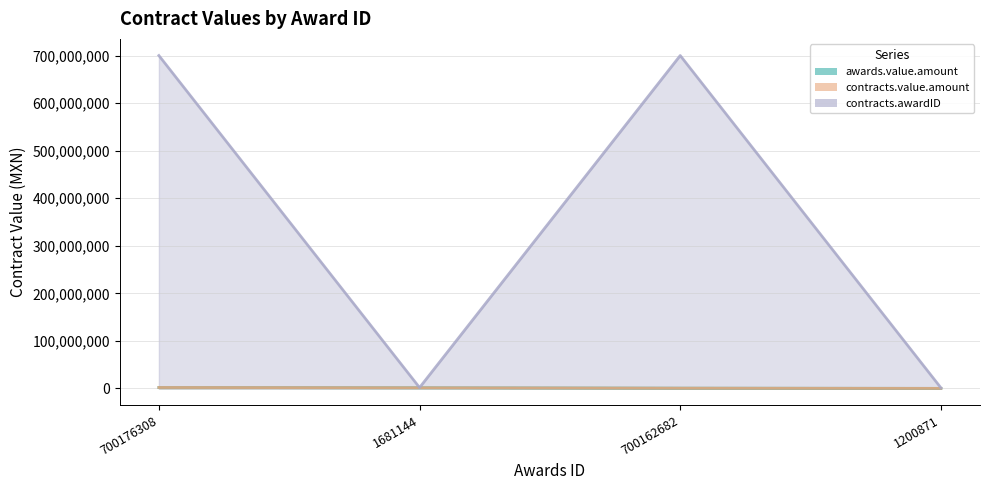

Between 700162682 and 1681144, which is larger?

1681144